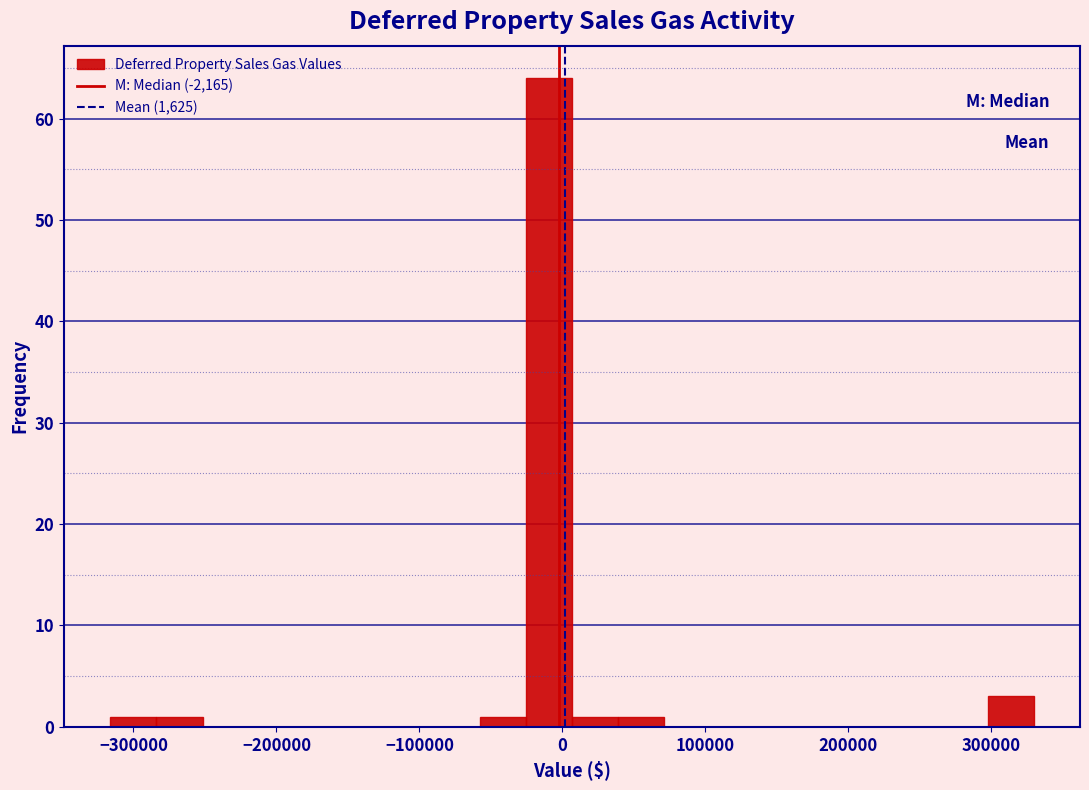

Around what value on the x-axis is the tallest bar? Give the approximate position of its centre, as read against the axis.

-10000